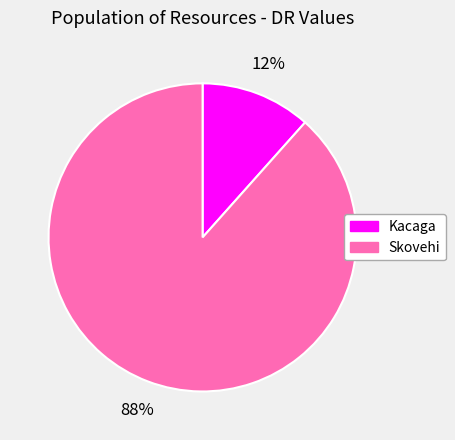

What is the largest slice in the pie chart?

Skovehi